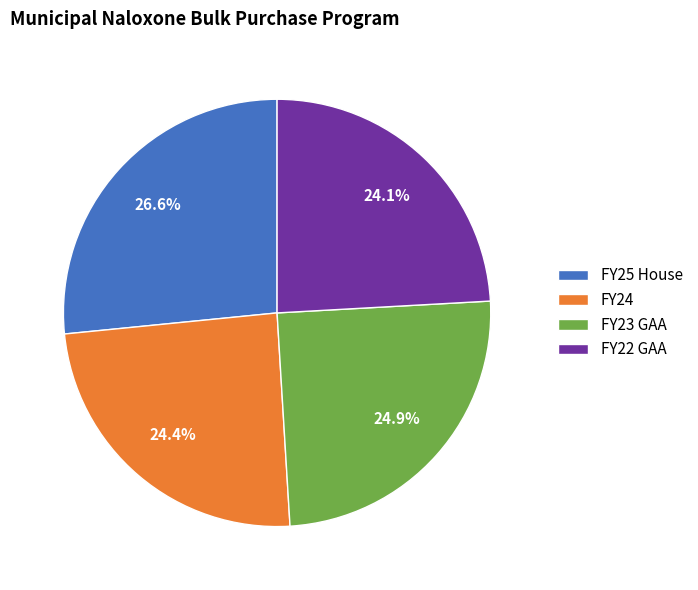

To the nearest percent, what is the average slice percentage?

25%